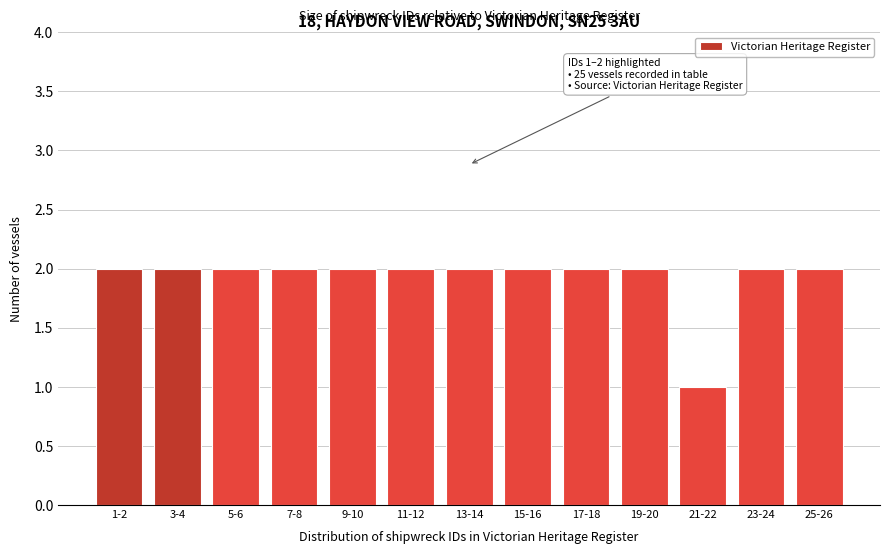

Reading left to right, list all the values displayed in this chart.

1-2=2	3-4=2	5-6=2	7-8=2	9-10=2	11-12=2	13-14=2	15-16=2	17-18=2	19-20=2	21-22=1	23-24=2	25-26=2